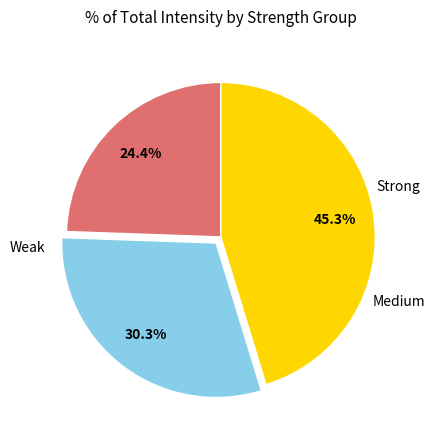

To the nearest percent, what is the average slice percentage?

33%